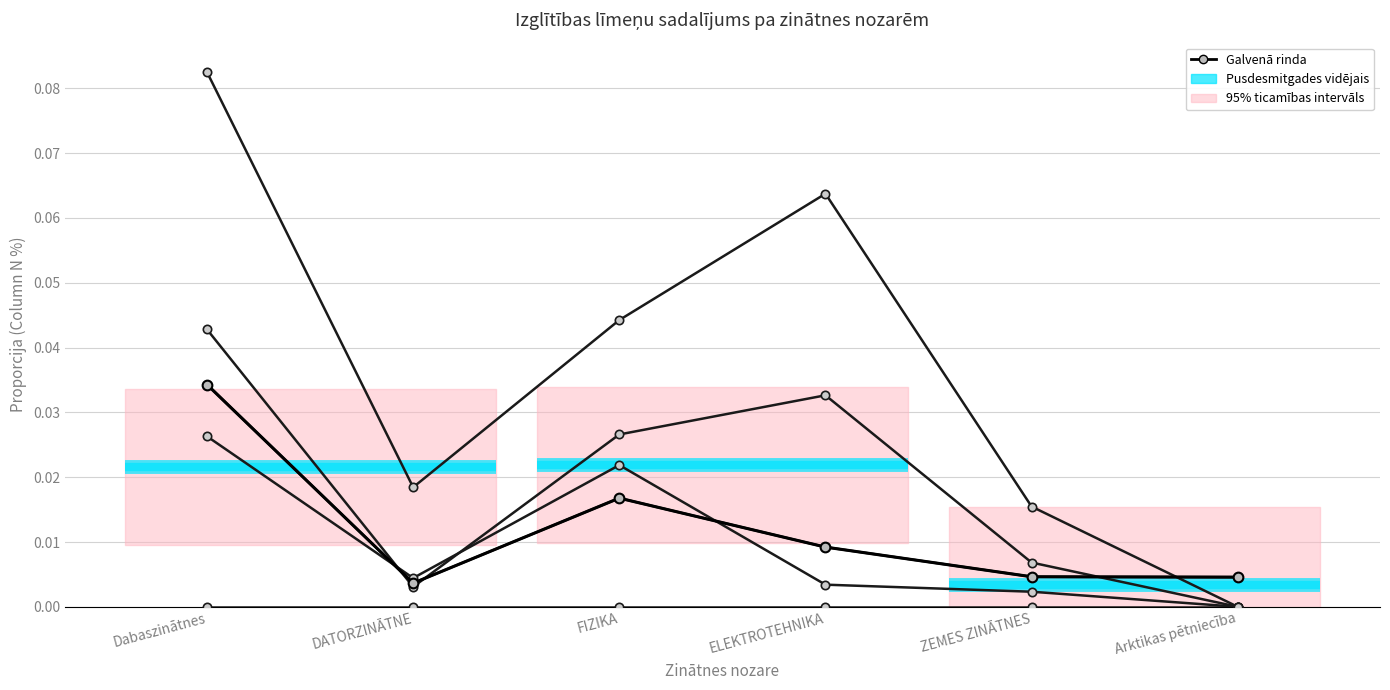

What is the label of the 1st point from the right?

Arktikas pētniecība